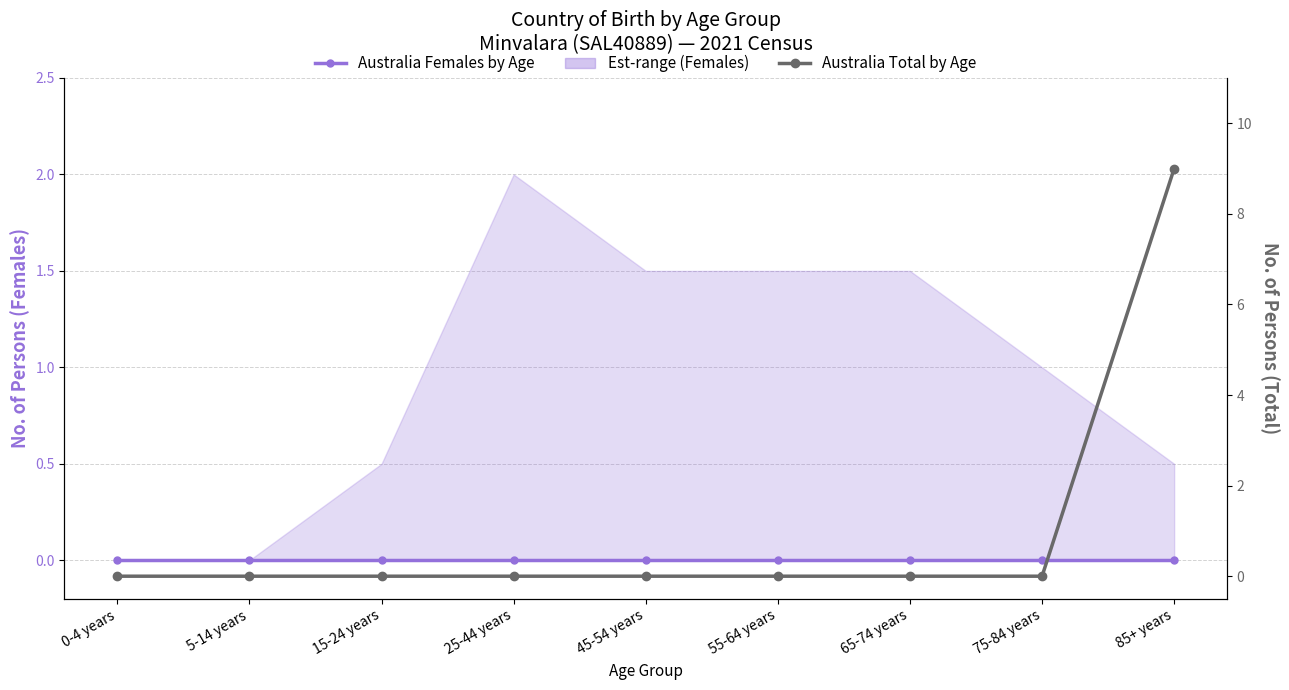

Reading right to left, list all the values displayed in this chart.

Australia Females by Age: 0	0	0	0	0	0	0	0	0
Australia Total by Age: 9	0	0	0	0	0	0	0	0